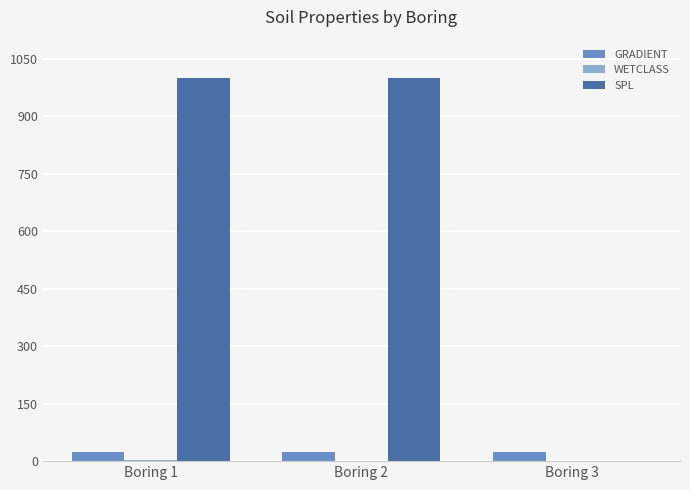

Between Boring 2 and Boring 3, which series saw the biggest shift?

SPL